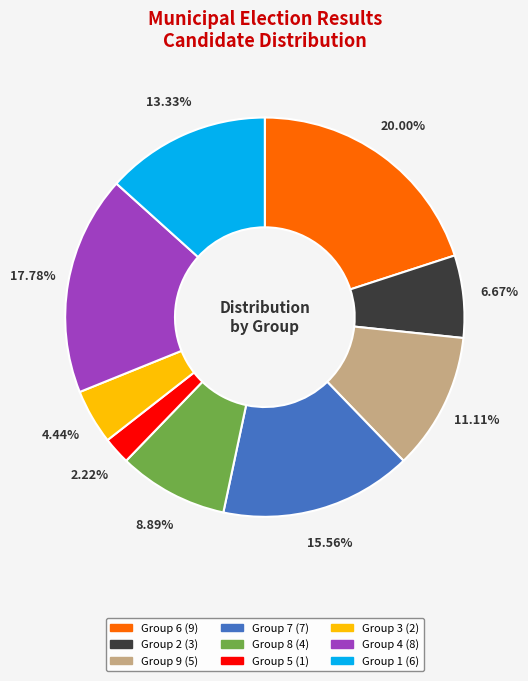

How many segments does this pie chart have?

9